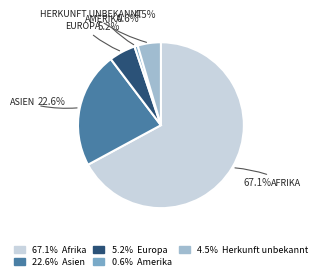

Is there any slice that represents more than half of the pie?

Yes